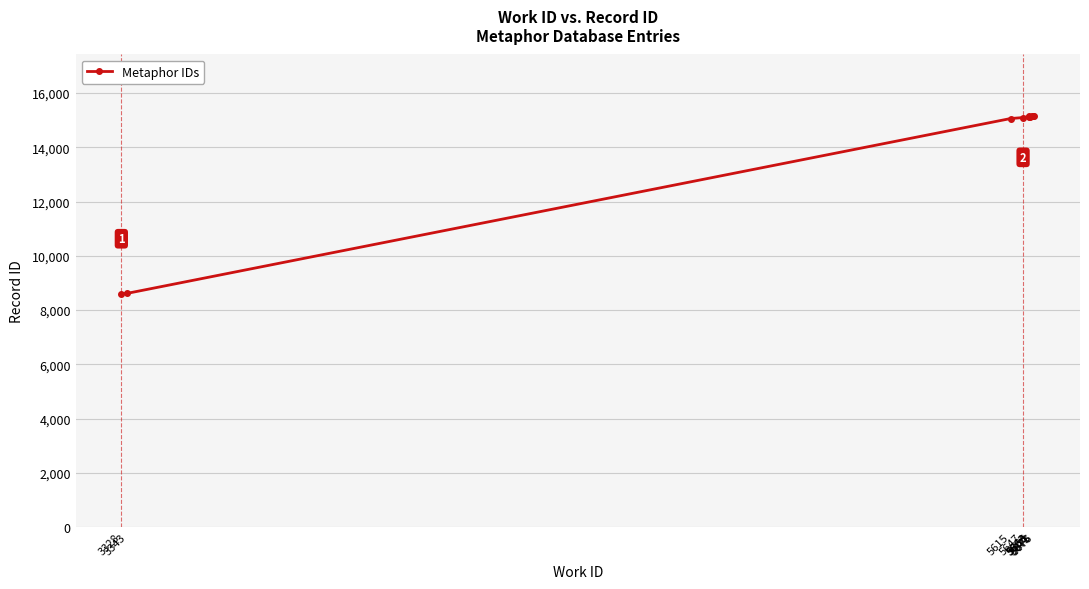

True or false: there are more than 2 points higher than both neighbors.

False